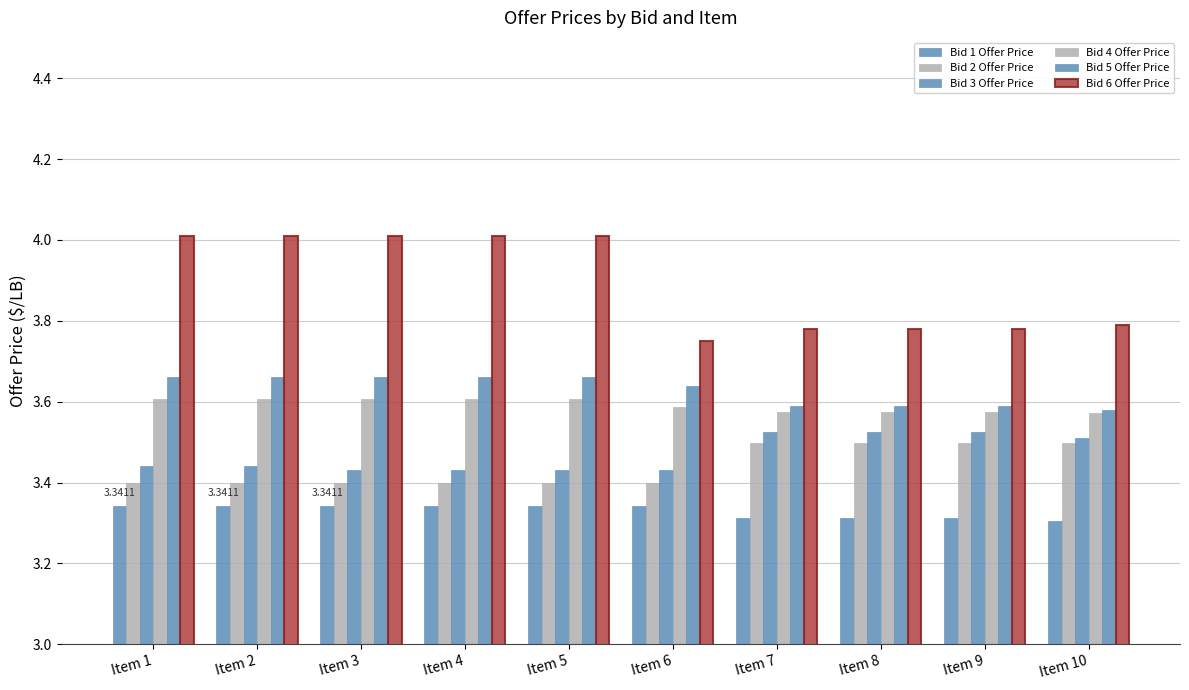

How many bars are there in each group?

6